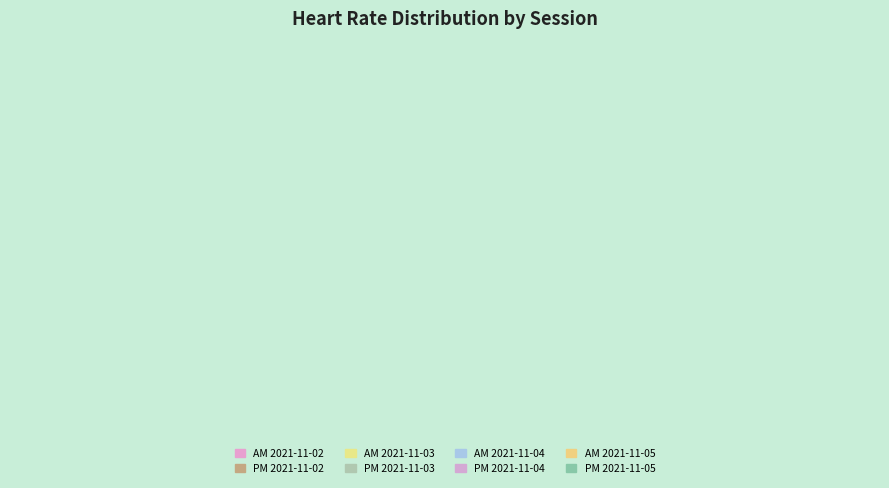

The PM 2021-11-04 slice represents 7% of the pie. True or false?

False